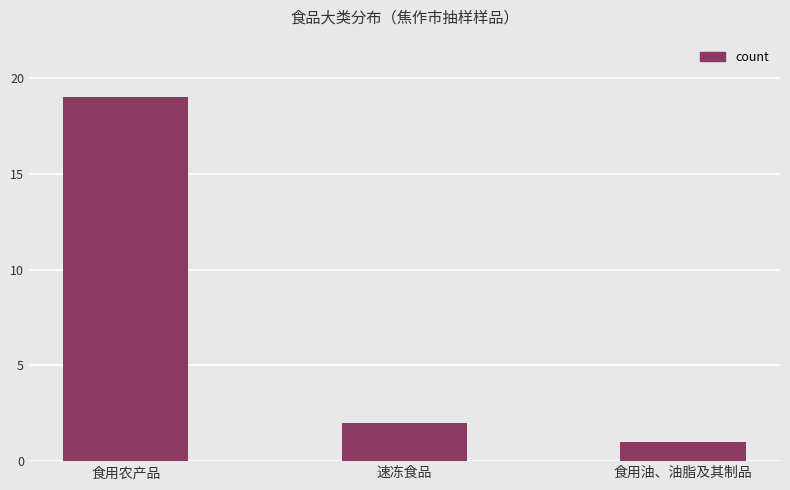

Approximately how many times larger is the value at 食用农产品 compared to 食用油、油脂及其制品?

19.0